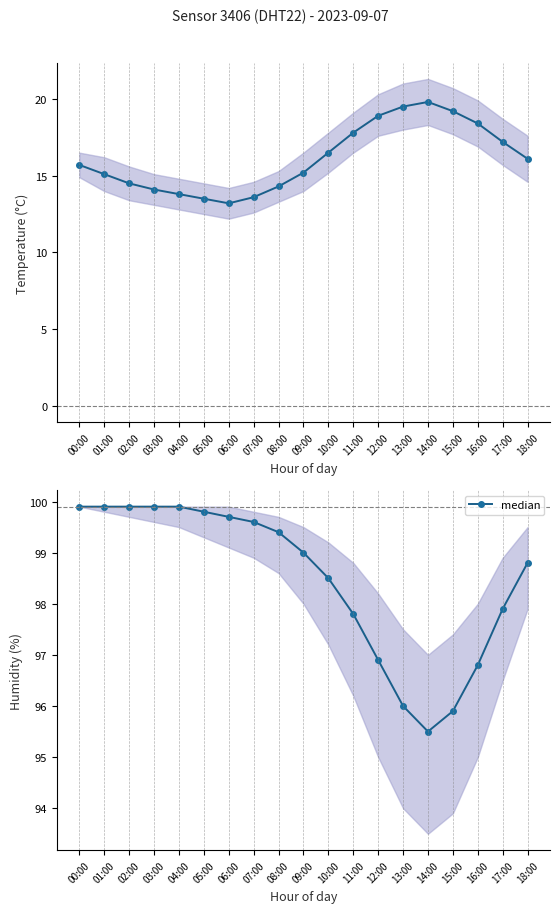

At which label is the value closest to 97?

12:00